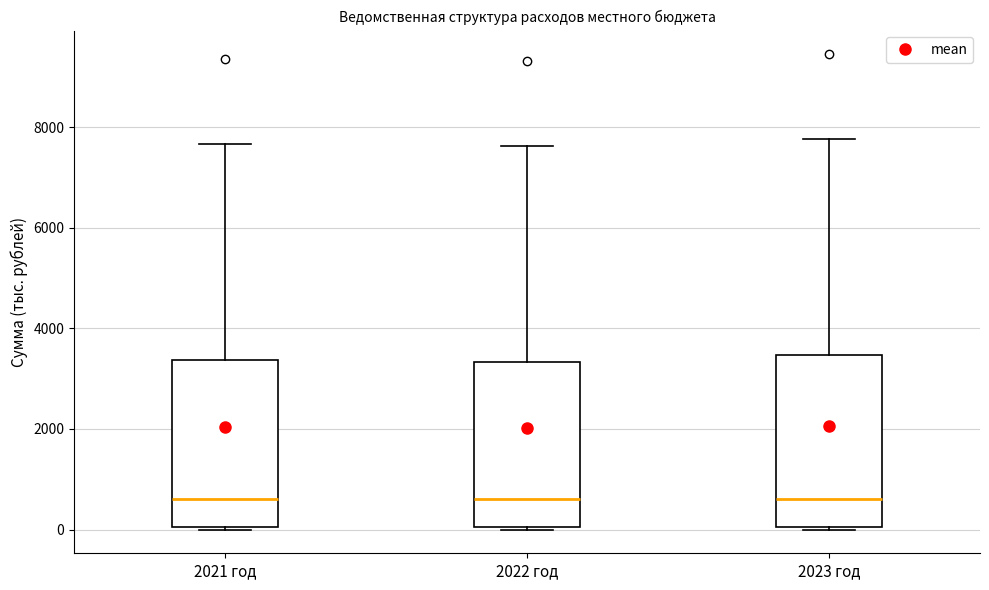

Reading left to right, transcribe this box plot: for each box, give where its median line is, the range the box spans, and where its two whiskers end, as read against the y-axis. The values are not printed on the chart, so give them approximately, as read against the axis.

2021 год: median 600, box 0 to 3400, whiskers 0 to 7600
2022 год: median 600, box 0 to 3400, whiskers 0 to 7600
2023 год: median 600, box 0 to 3400, whiskers 0 to 7800